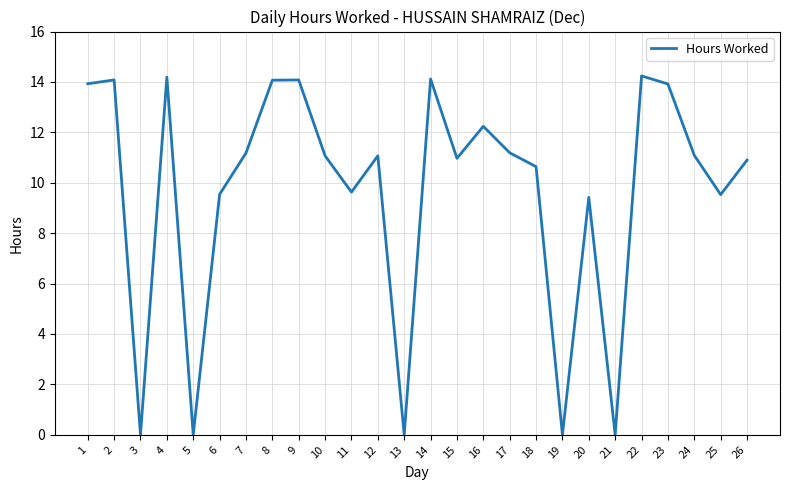

What is the ratio of the value at 12 to the value at 11?

1.1